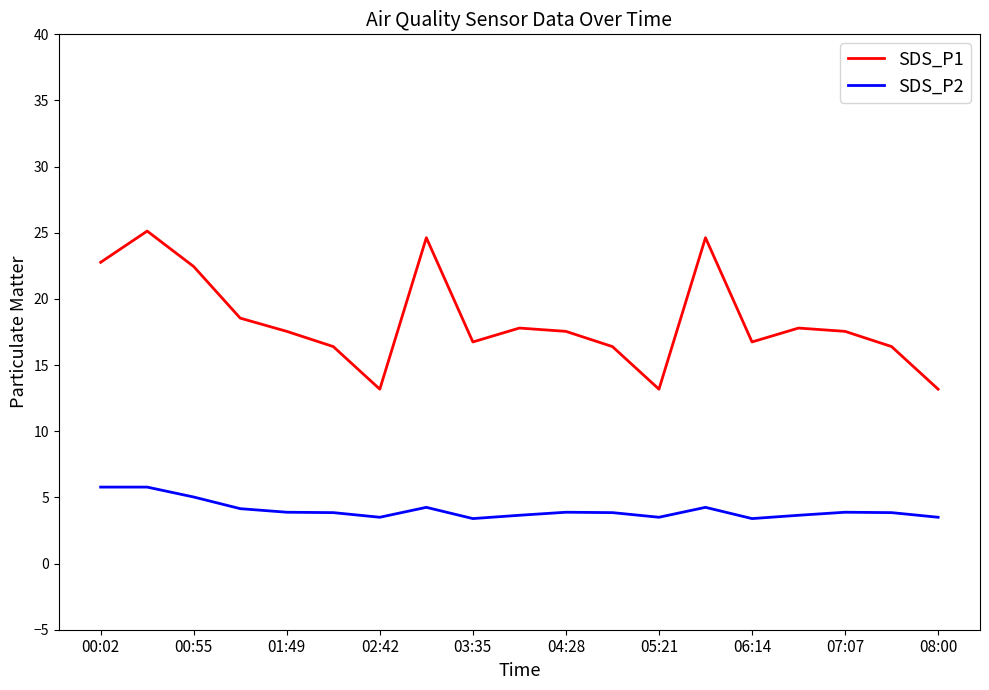

Which series has the widest spread of values?

SDS_P1